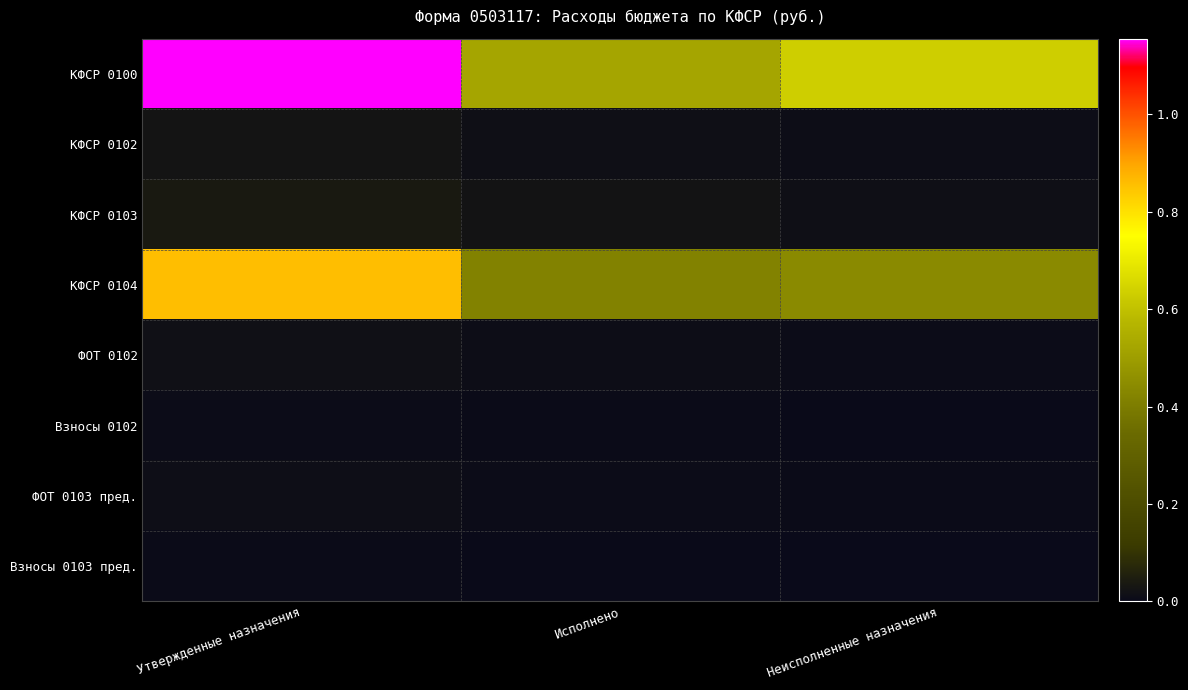

What is the difference between the highest and lowest values at Исполнено?

51776952.1